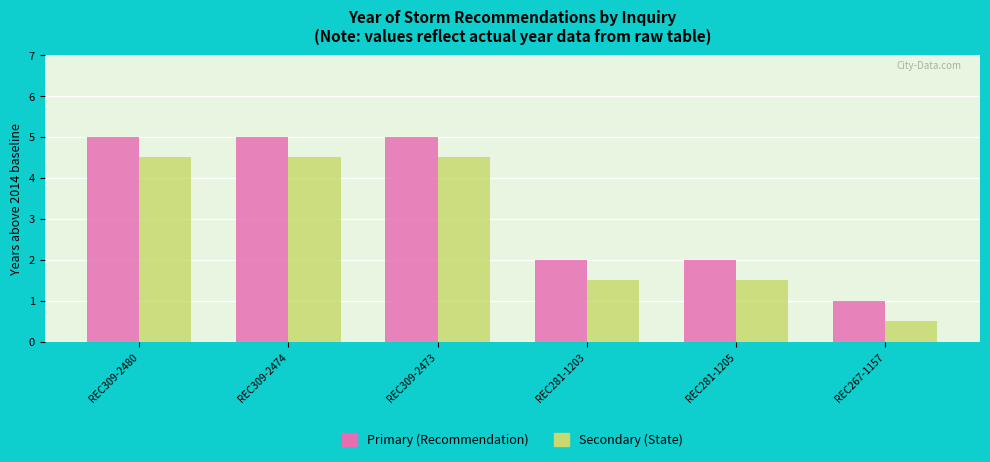

What is the value of the Primary (Recommendation) bar at the 2nd from the left?

5.0